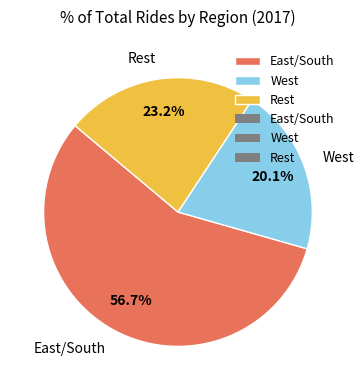

What is the majority slice?

East/South